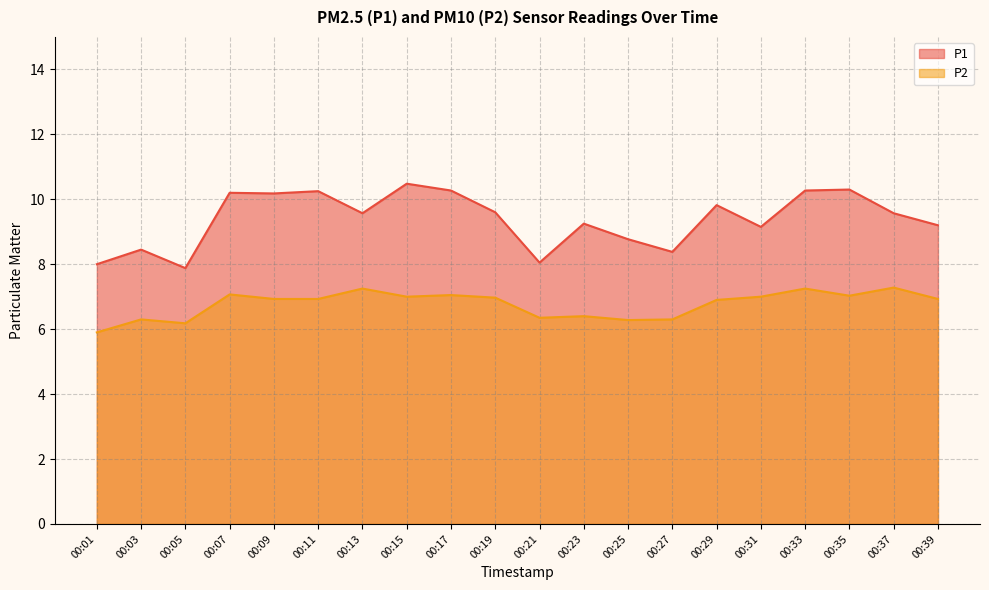

How many data points in P1 are less than 9?

6